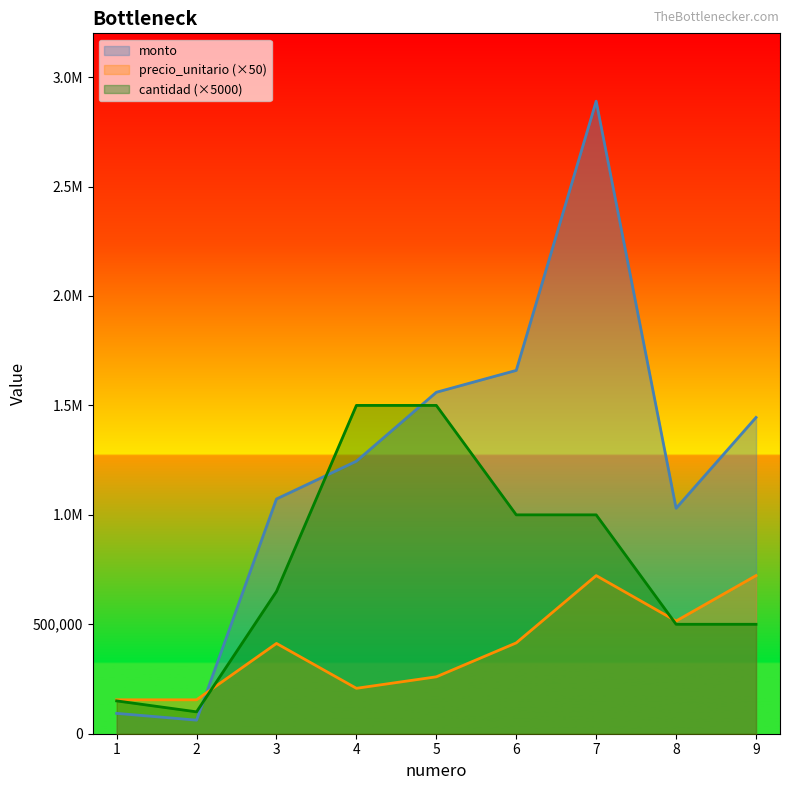

Which series has the widest spread of values?

monto